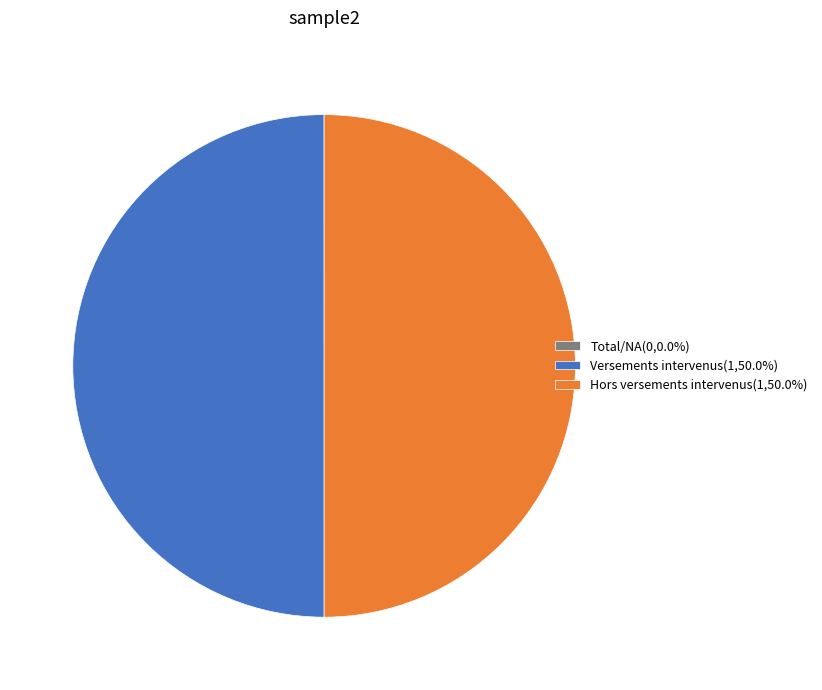

Approximately how many times larger is the value at Hors versements intervenus(1,50.0%) compared to Versements intervenus(1,50.0%)?

1.0